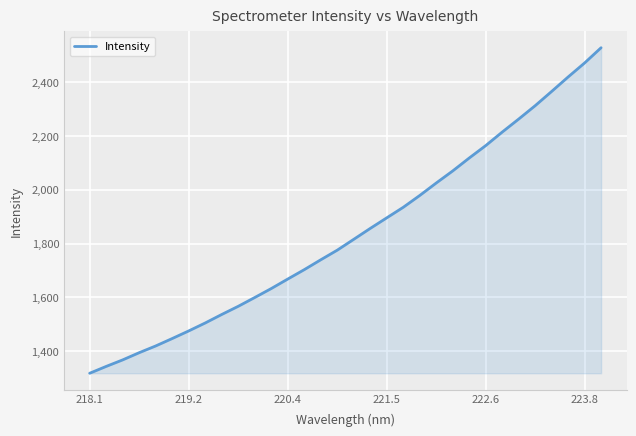

What is the minimum value shown in the chart?

1318.3